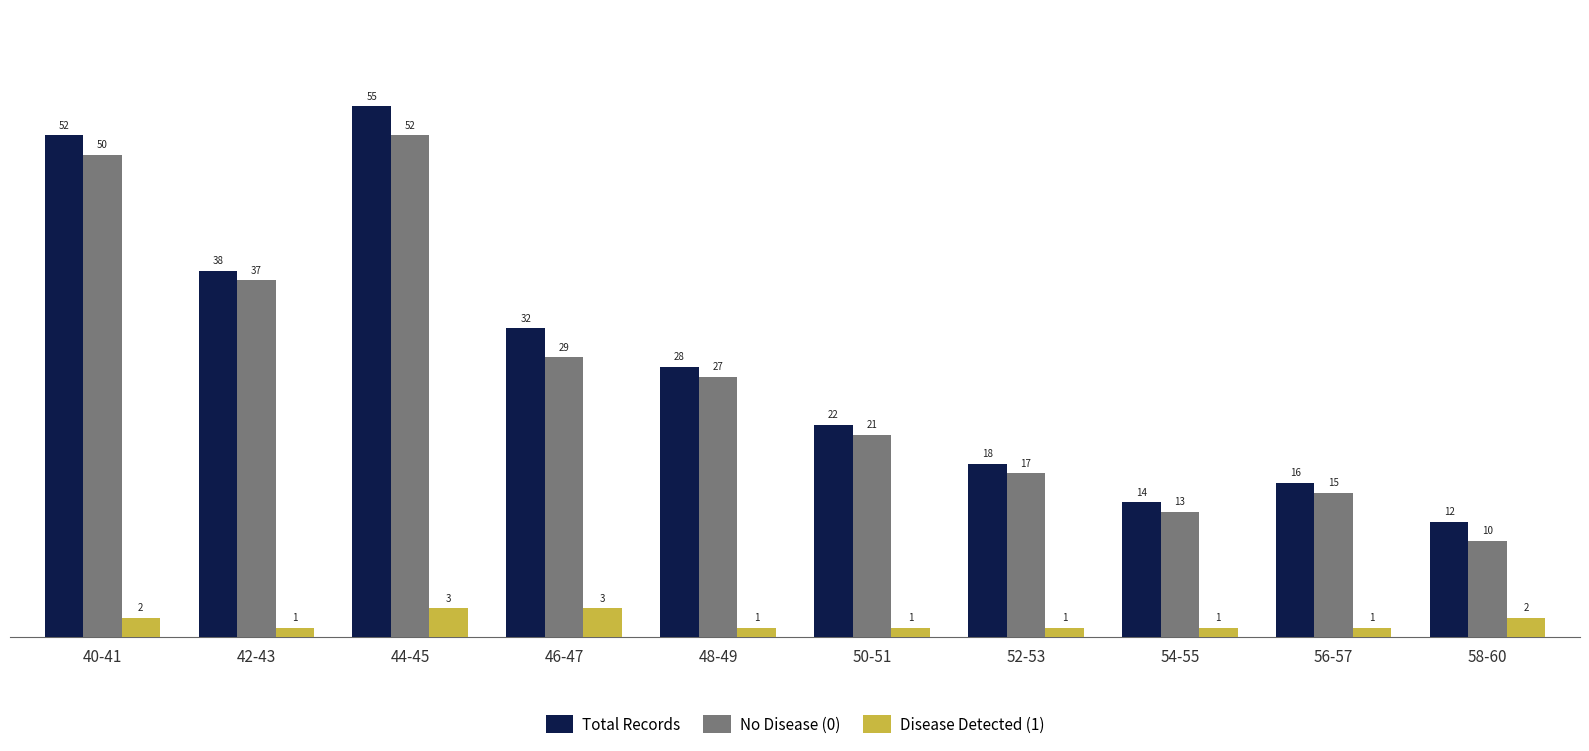

Read the No Disease (0) value at 50-51.

21